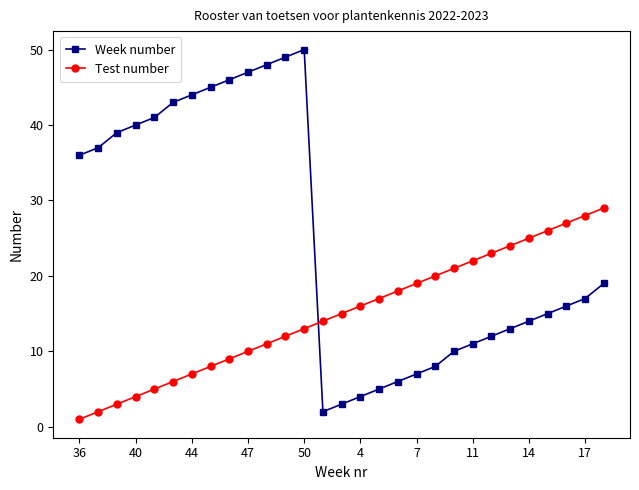

What is the difference between the maximum and minimum values in the Week number series?

48